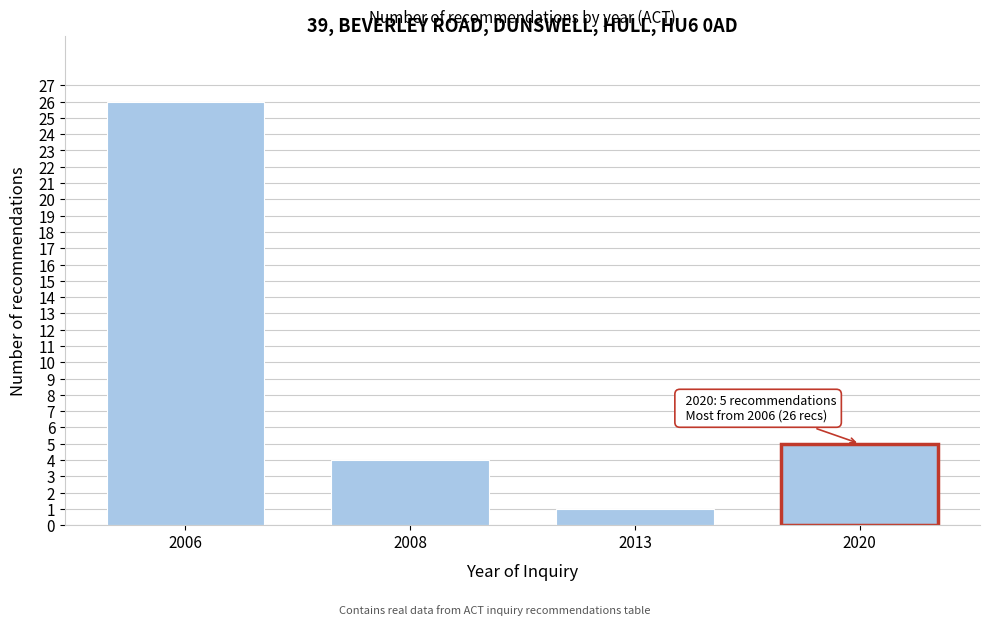

Reading left to right, what are all the values shown in this chart?

2006=26	2008=4	2013=1	2020=5